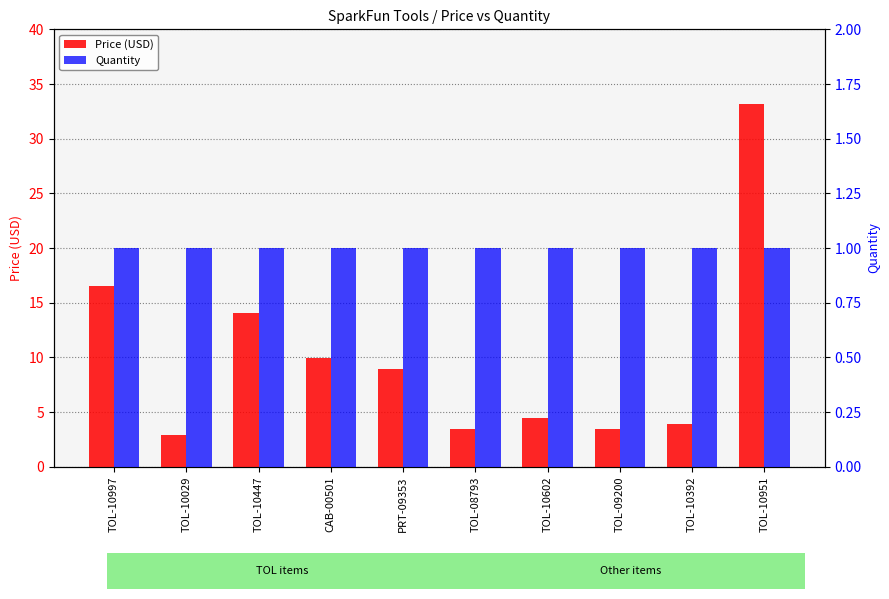

Which series has the largest range (max minus min)?

Price (USD)